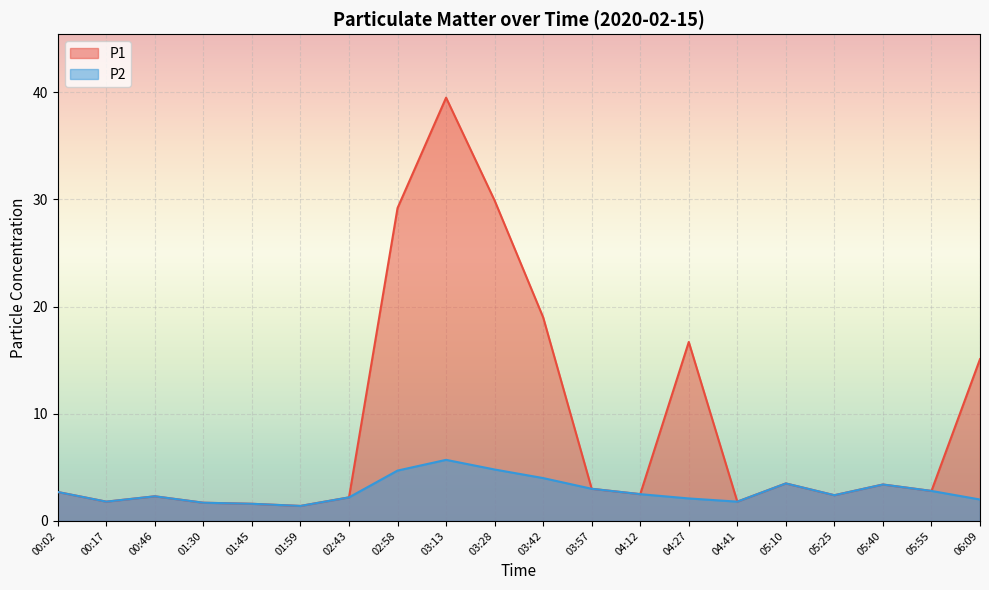

What value does the P1 series have at 00:02?

2.7